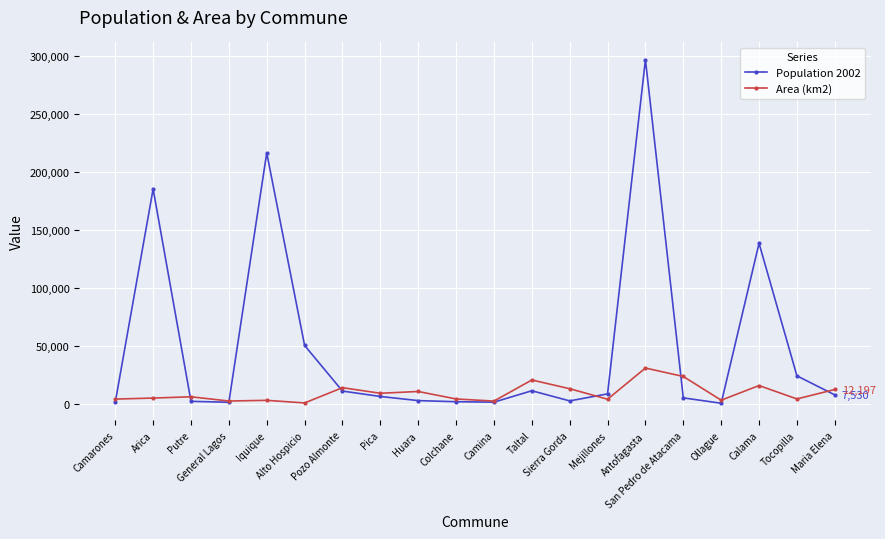

At Putre, list the series in order from largest to smallest.

Area (km2), Population 2002